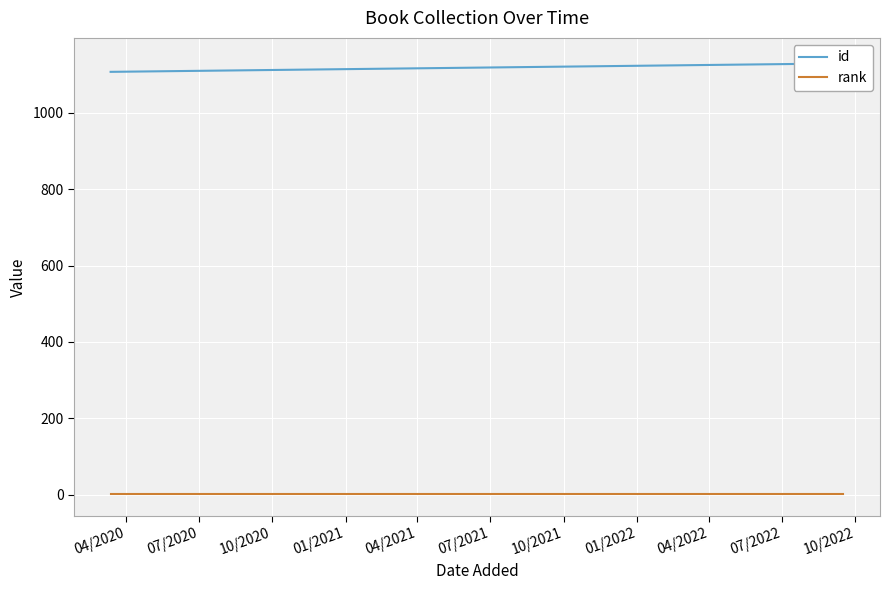

Rank the series by their average value, from highest to lowest.

id, rank